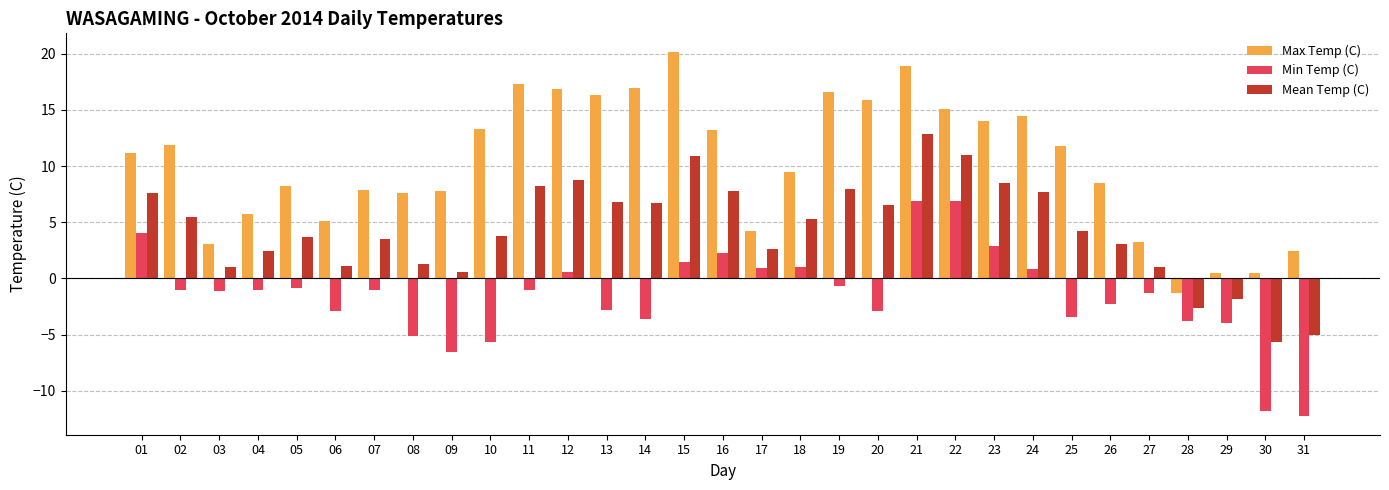

Is it true that Min Temp (C) equals -3.8 at 28?

True